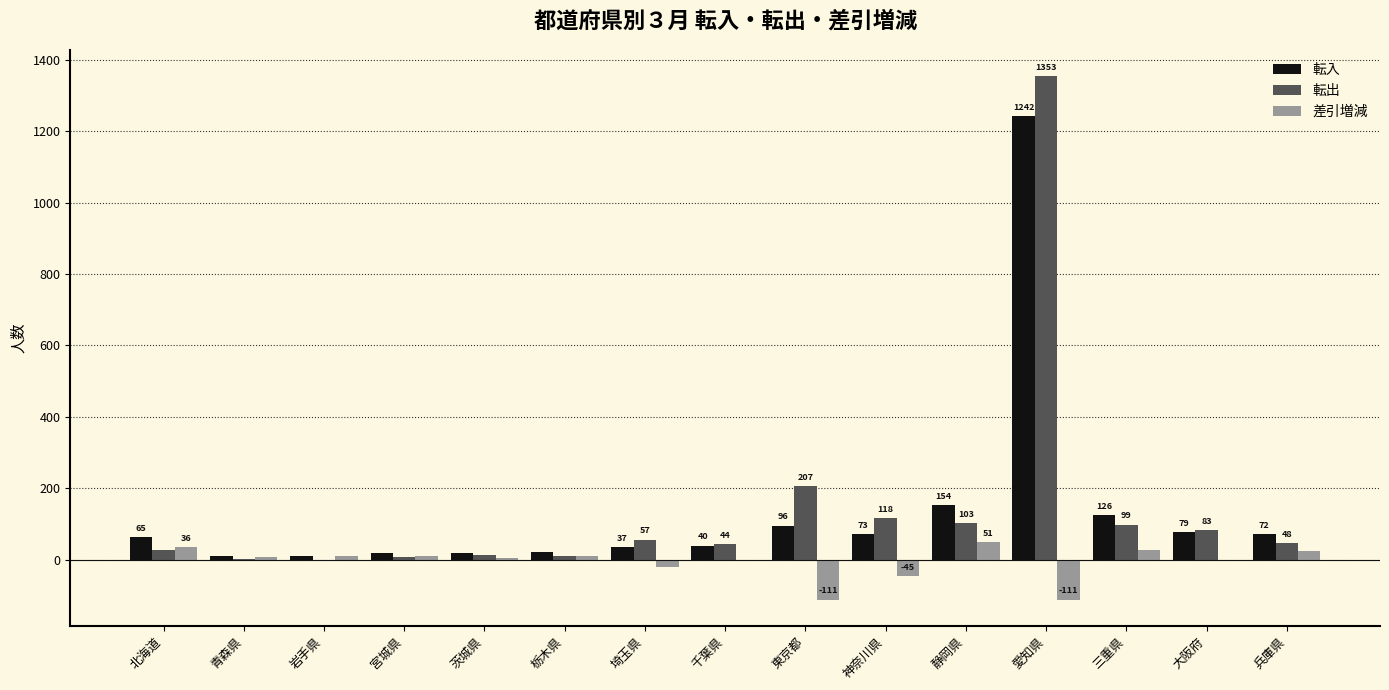

Is it true that 差引増減 equals -4 at 千葉県?

True